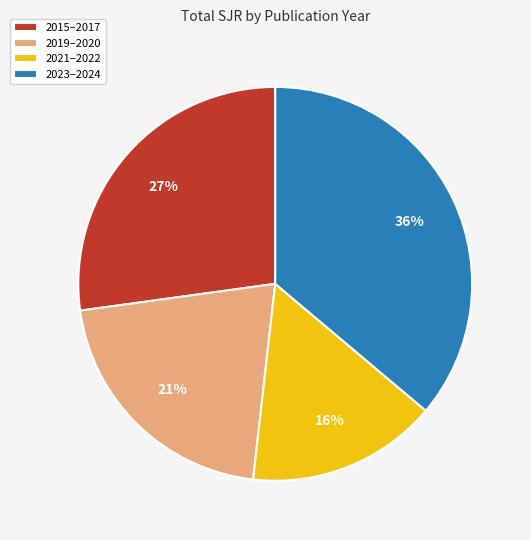

What percentage is the 2023–2024 slice, to the nearest percent?

36%